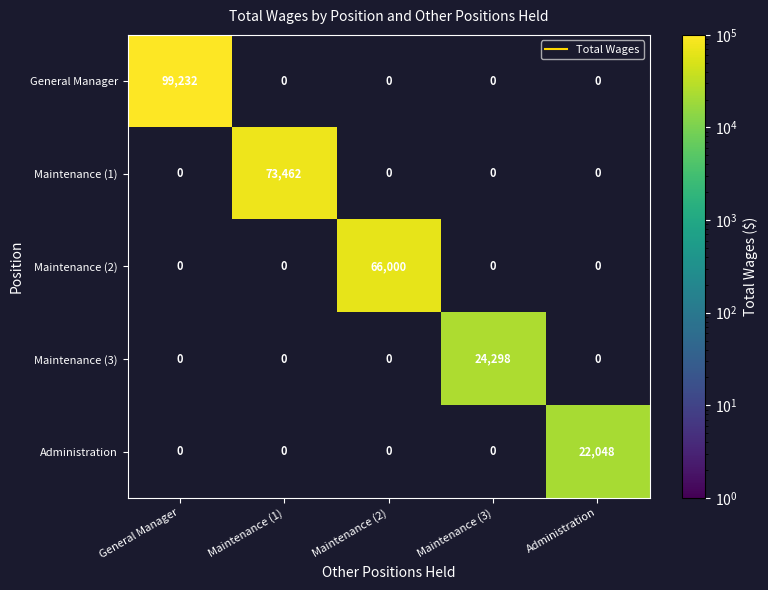

Count the number of categories in the chart.

5